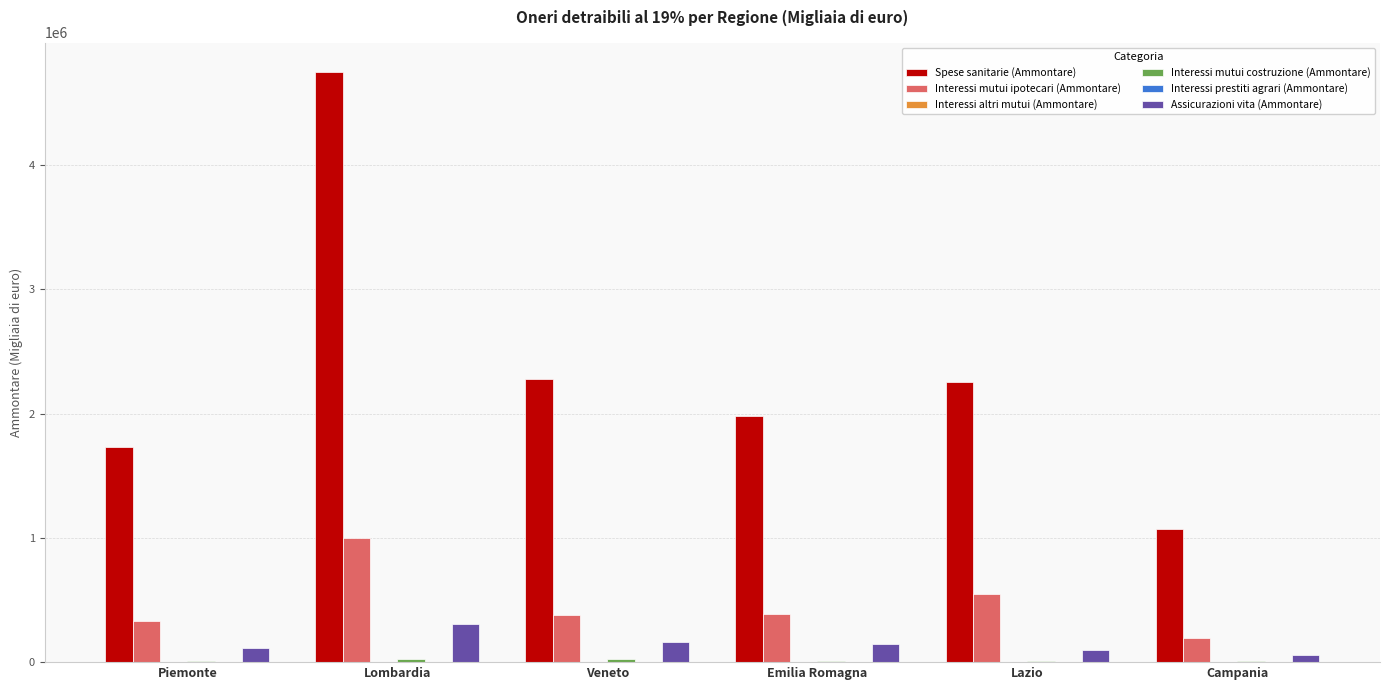

What is the sum of all Assicurazioni vita (Ammontare) values?

875101